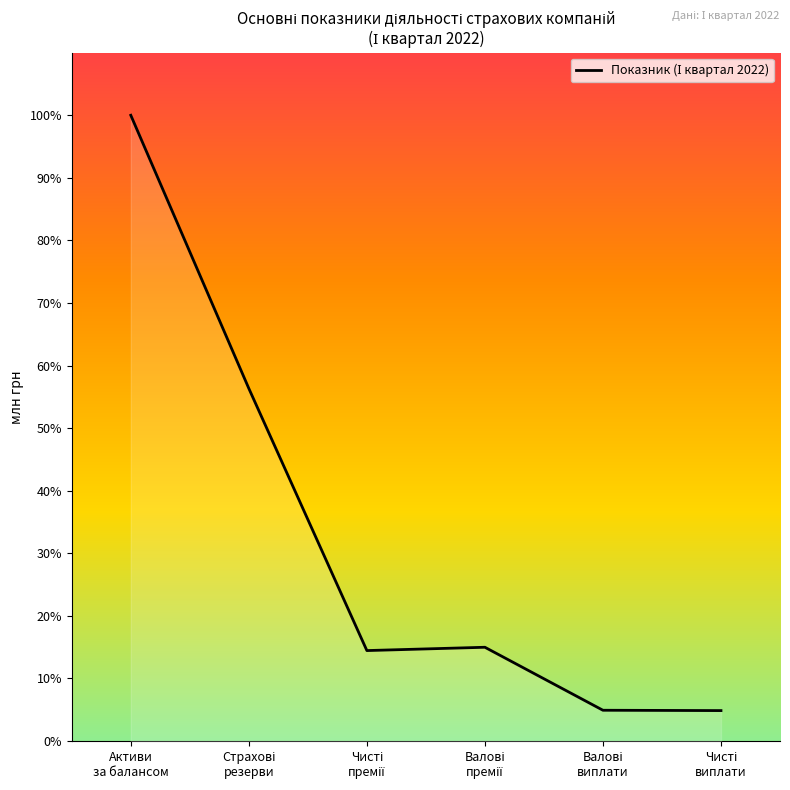

Reading left to right, transcribe all the data shown in this chart.

Активи
за балансом=64573.3	Страхові
резерви=36382.7	Чисті
премії=9338.4	Валові
премії=9680.2	Валові
виплати=3180.4	Чисті
виплати=3145.8